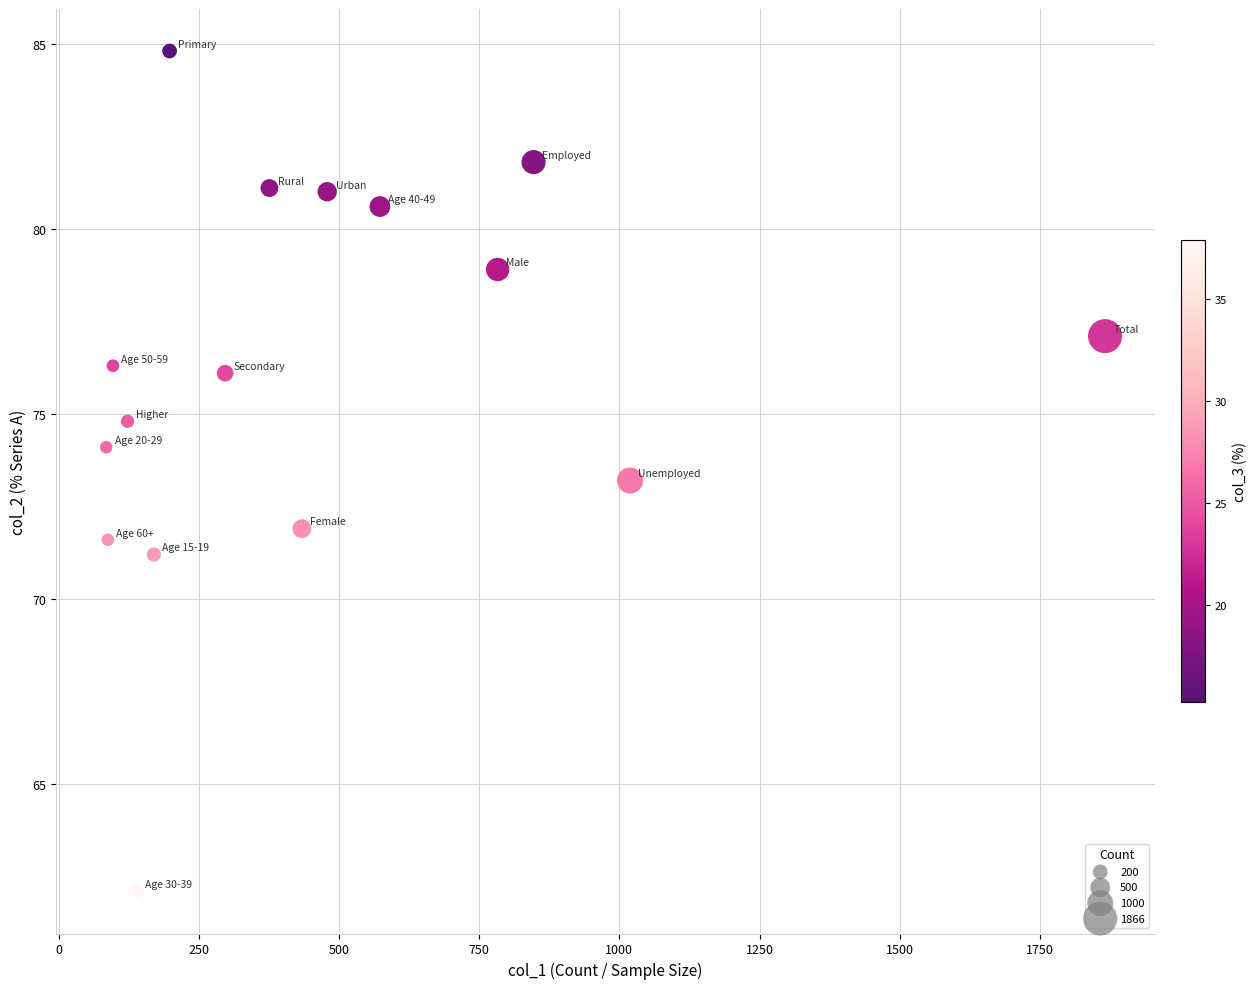

What is the range of Y values (max minus min)?

22.7